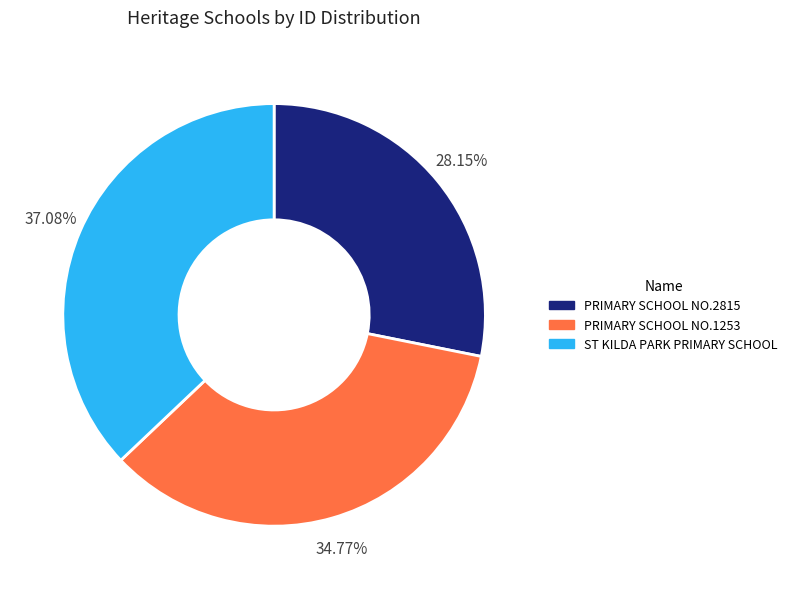

To the nearest percent, what is the difference between the PRIMARY SCHOOL NO.1253 and ST KILDA PARK PRIMARY SCHOOL slice percentages?

2%